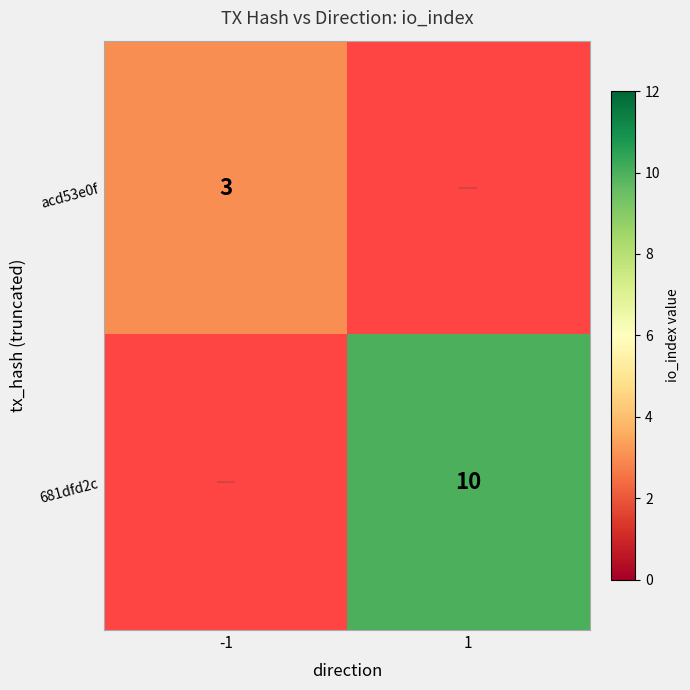

True or false: acd53e0f has a value of 3 at -1.

True